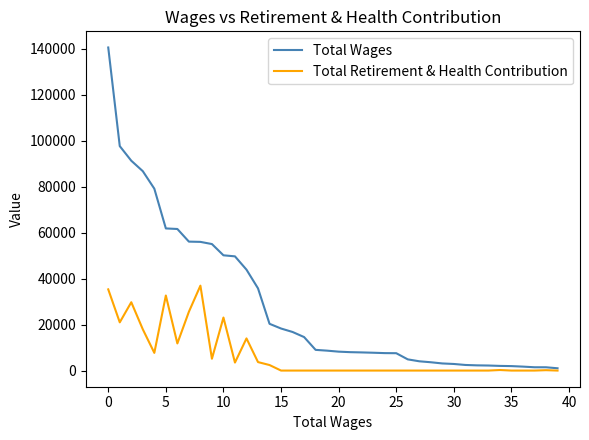

What is the maximum value shown in the chart?

140648